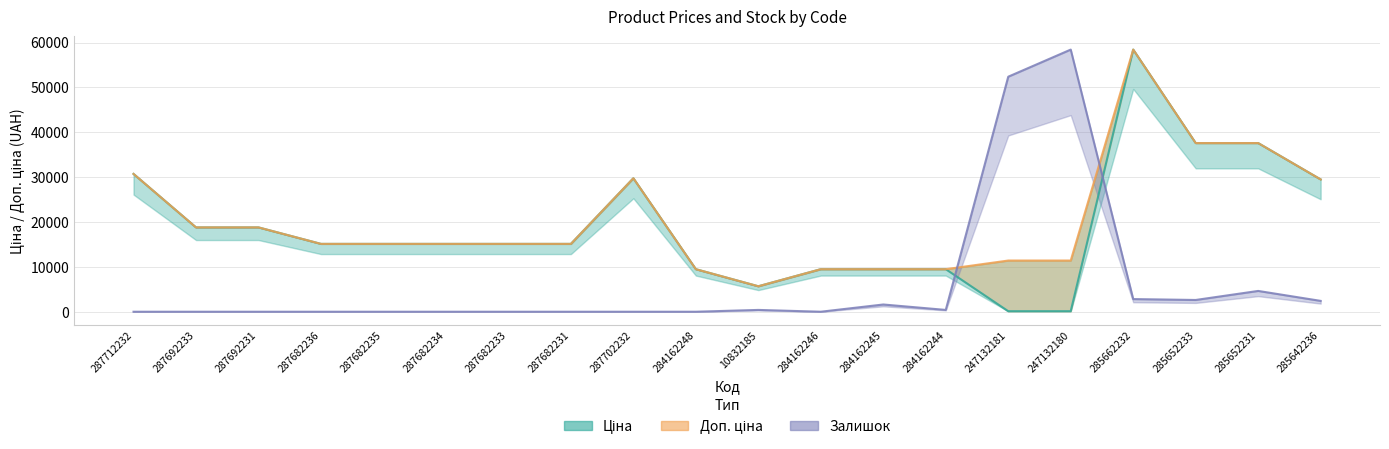

What is the difference between the maximum and second lowest values in the Доп. ціна series?

48946.5